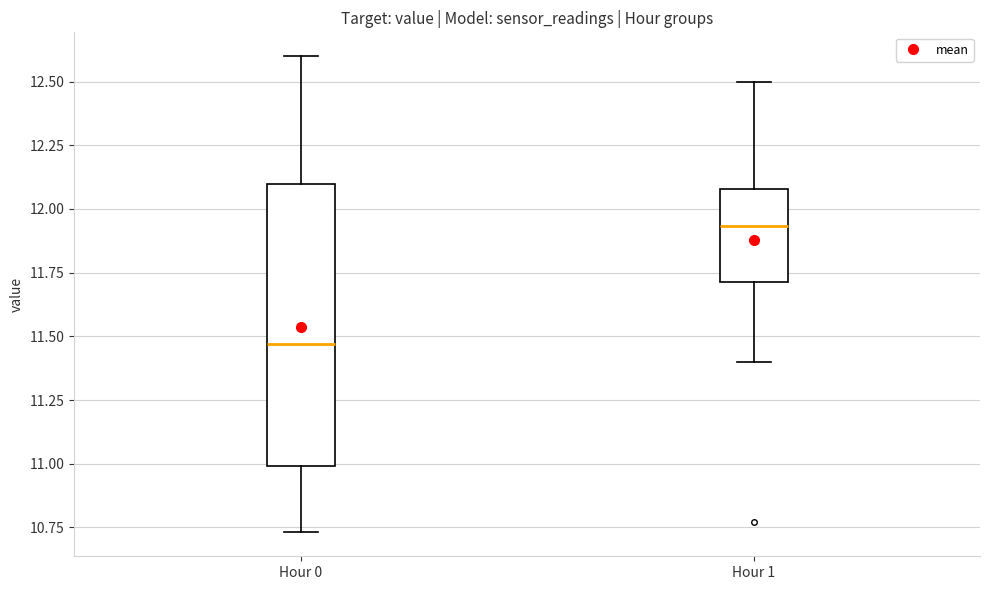

Where does the upper whisker of the box for Hour 0 end on the y-axis? The values are not printed on the chart, so give them approximately, as read against the axis.

12.60